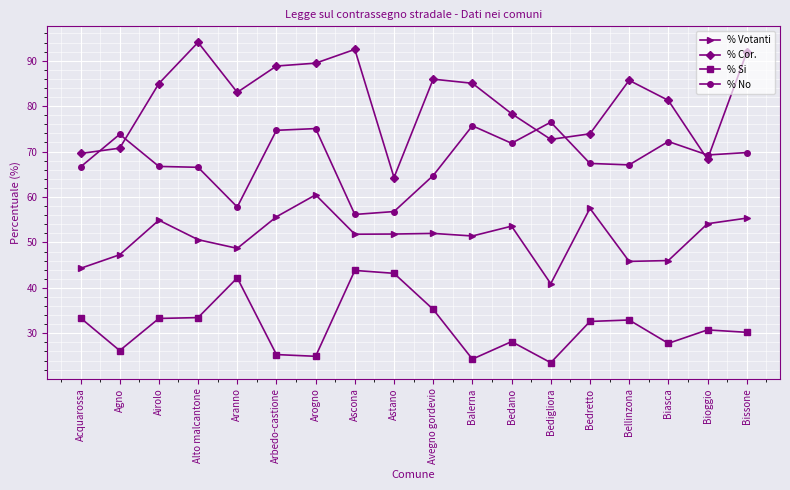

What is the difference between the second highest and minimum values in the % Cor. series?

28.2